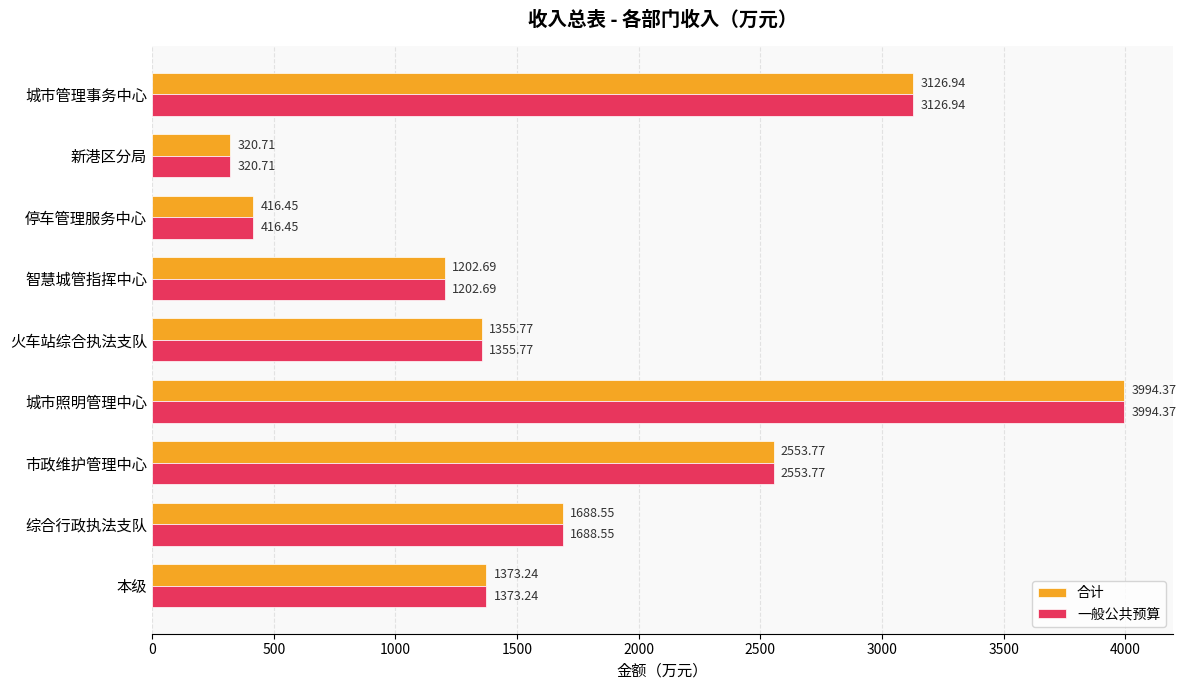

What is the sum of all 一般公共预算 values?

16032.5